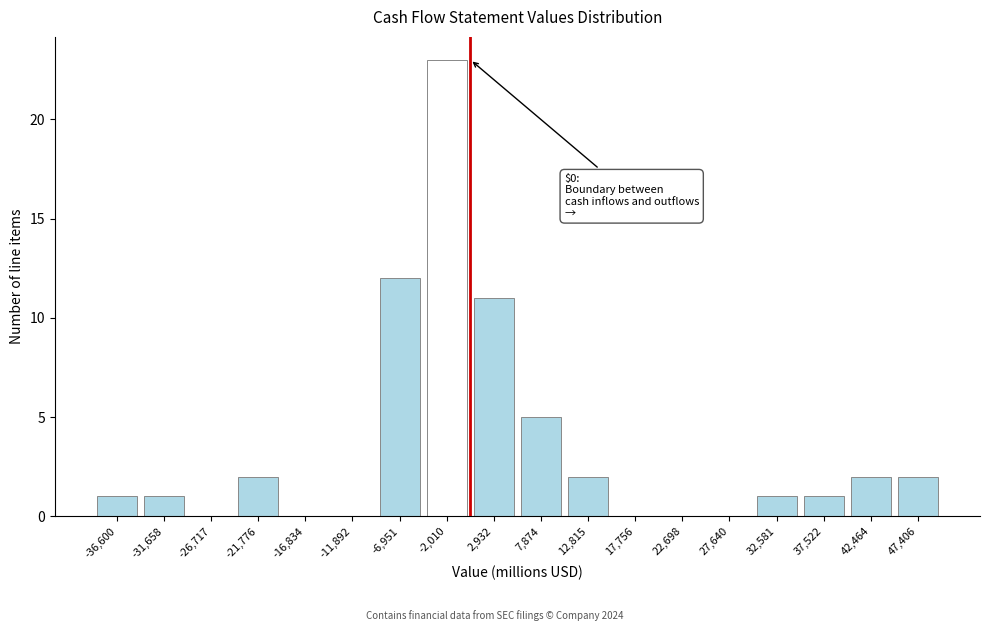

Reading right to left, list all the values displayed in this chart.

47,406=2	42,464=2	37,522=1	32,581=1	27,640=0	22,698=0	17,756=0	12,815=2	7,874=5	2,932=11	-2,010=23	-6,951=12	-11,892=0	-16,834=0	-21,776=2	-26,717=0	-31,658=1	-36,600=1